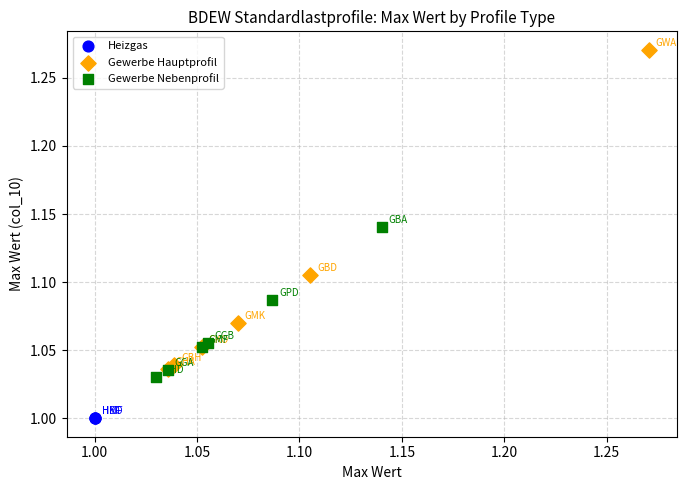

Which series reaches the minimum Y coordinate?

Heizgas